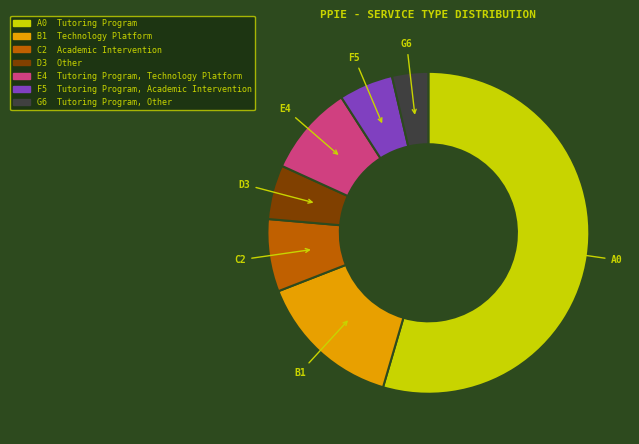

Is there any slice that represents more than half of the pie?

Yes